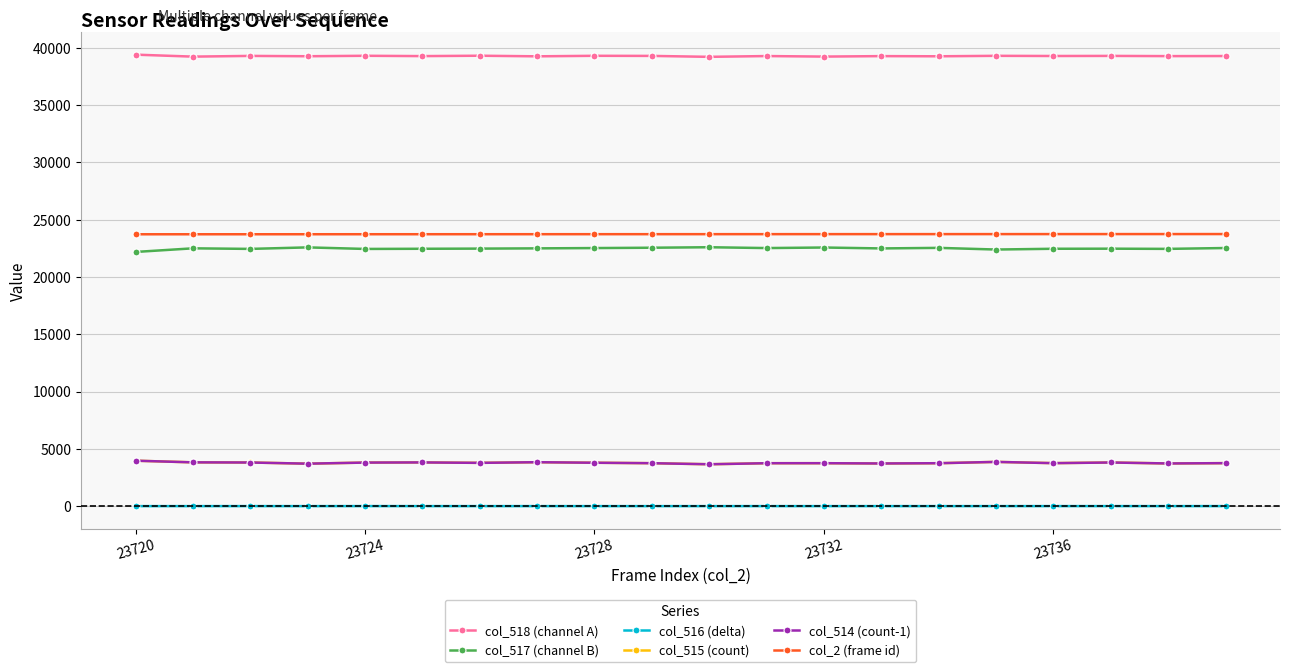

At how many categories does at least one series exceed 4405?

20